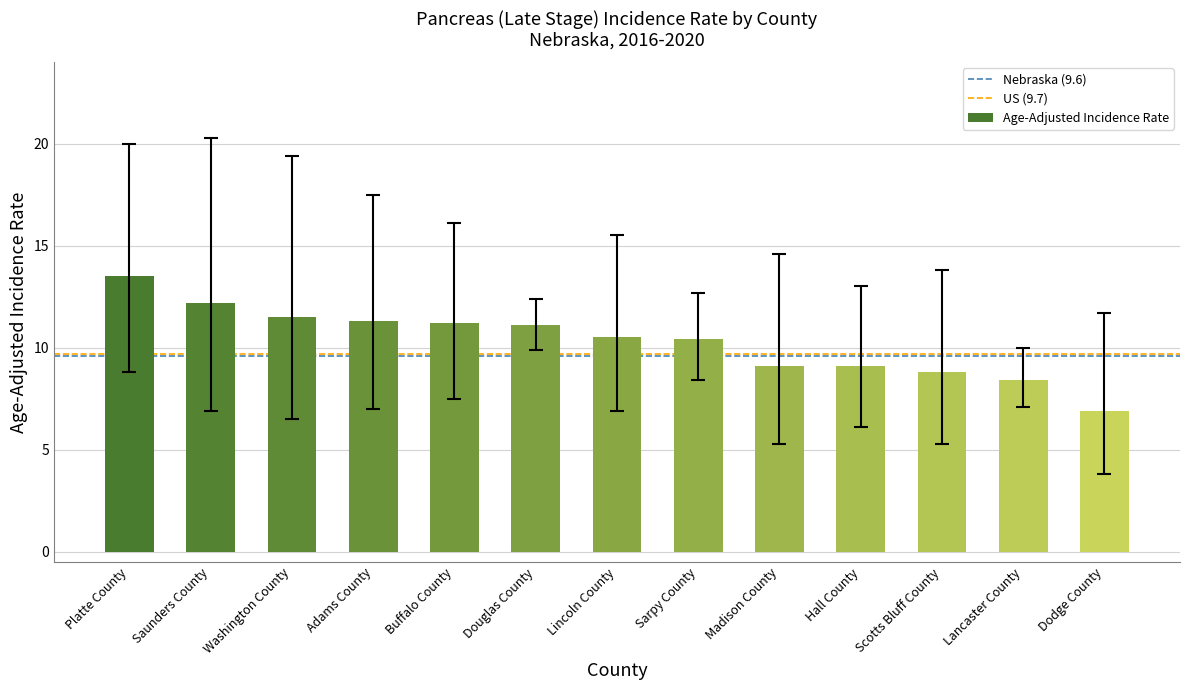

Read the value at Sarpy County.

10.4